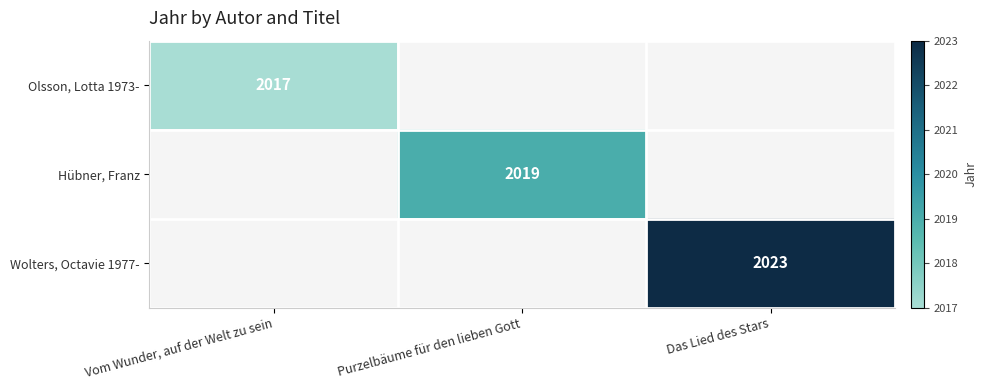

What is the greatest value displayed?

2023.0